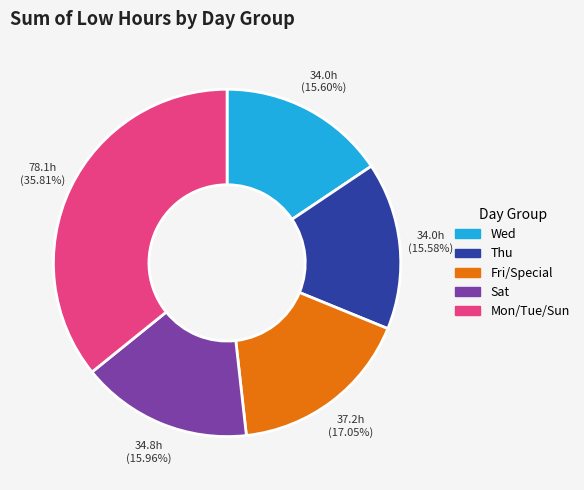

To the nearest percent, what is the average slice percentage?

20%